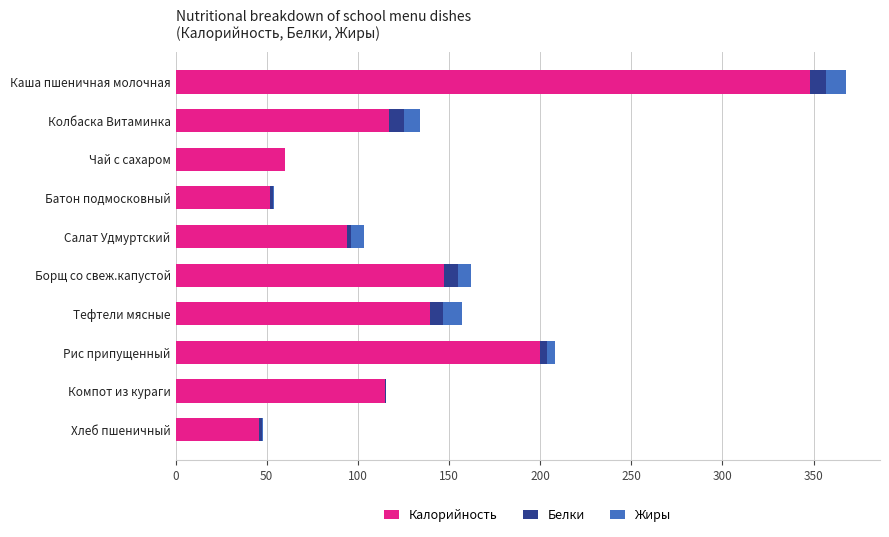

Count the number of data series in this chart.

3